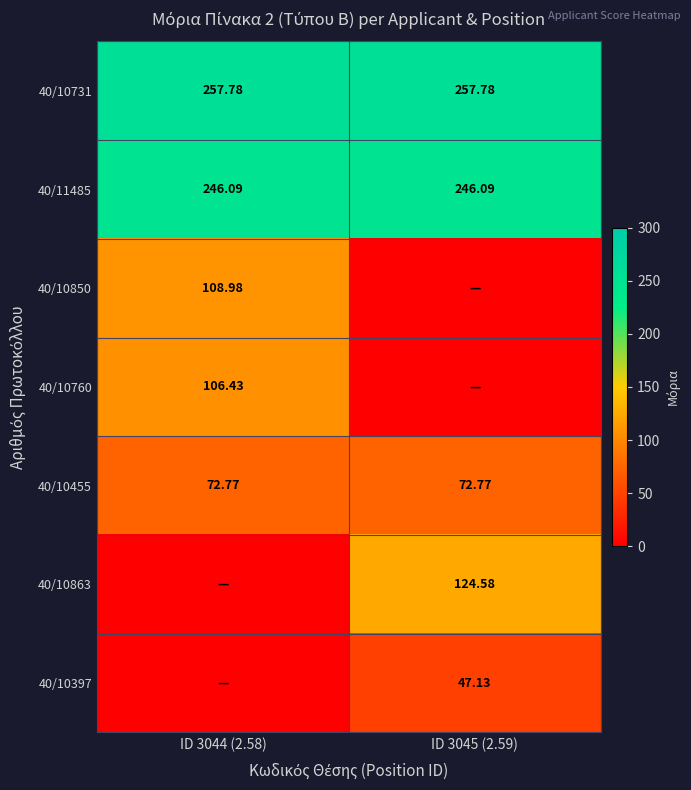

Is the value of 40/10731 at ID 3044 (2.58) greater than the value of 40/10455 at ID 3045 (2.59)?

Yes